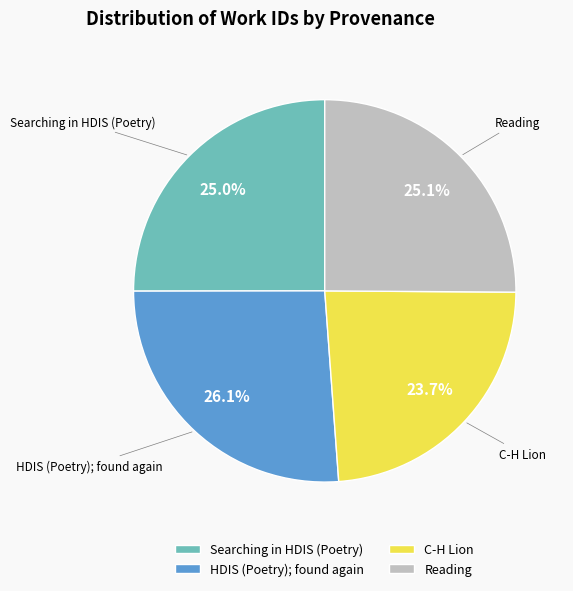

What percentage is the Searching in HDIS (Poetry) slice, to the nearest percent?

25%